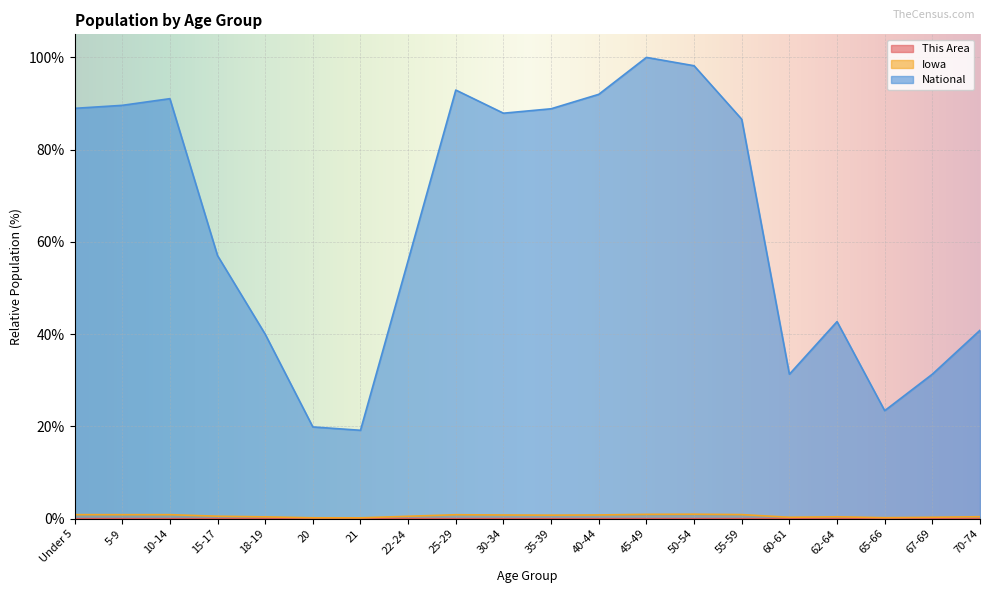

What is the sum of all Iowa values?

12.4